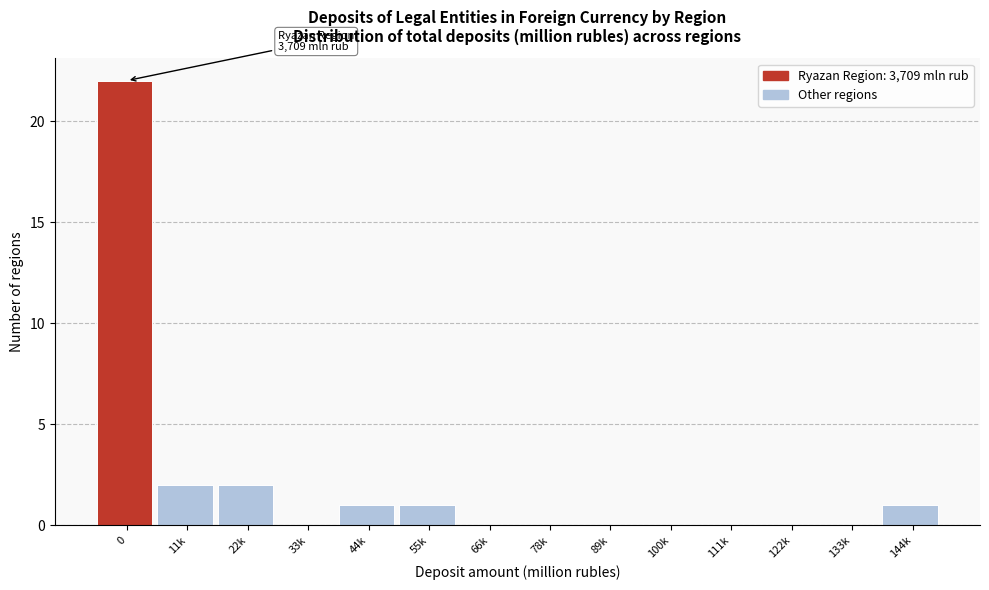

Reading left to right, extract all data points from this chart.

0=22	11k=2	22k=2	33k=0	44k=1	55k=1	66k=0	78k=0	89k=0	100k=0	111k=0	122k=0	133k=0	144k=1